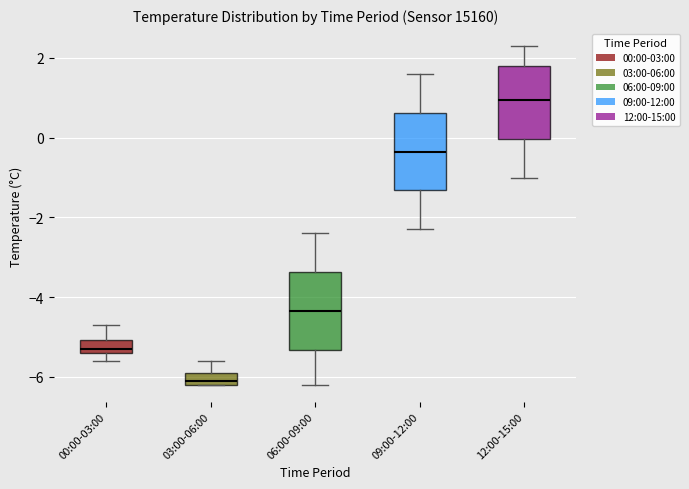

Where is the lower edge of the box for 09:00-12:00 on the y-axis? The values are not printed on the chart, so give them approximately, as read against the axis.

-1.4